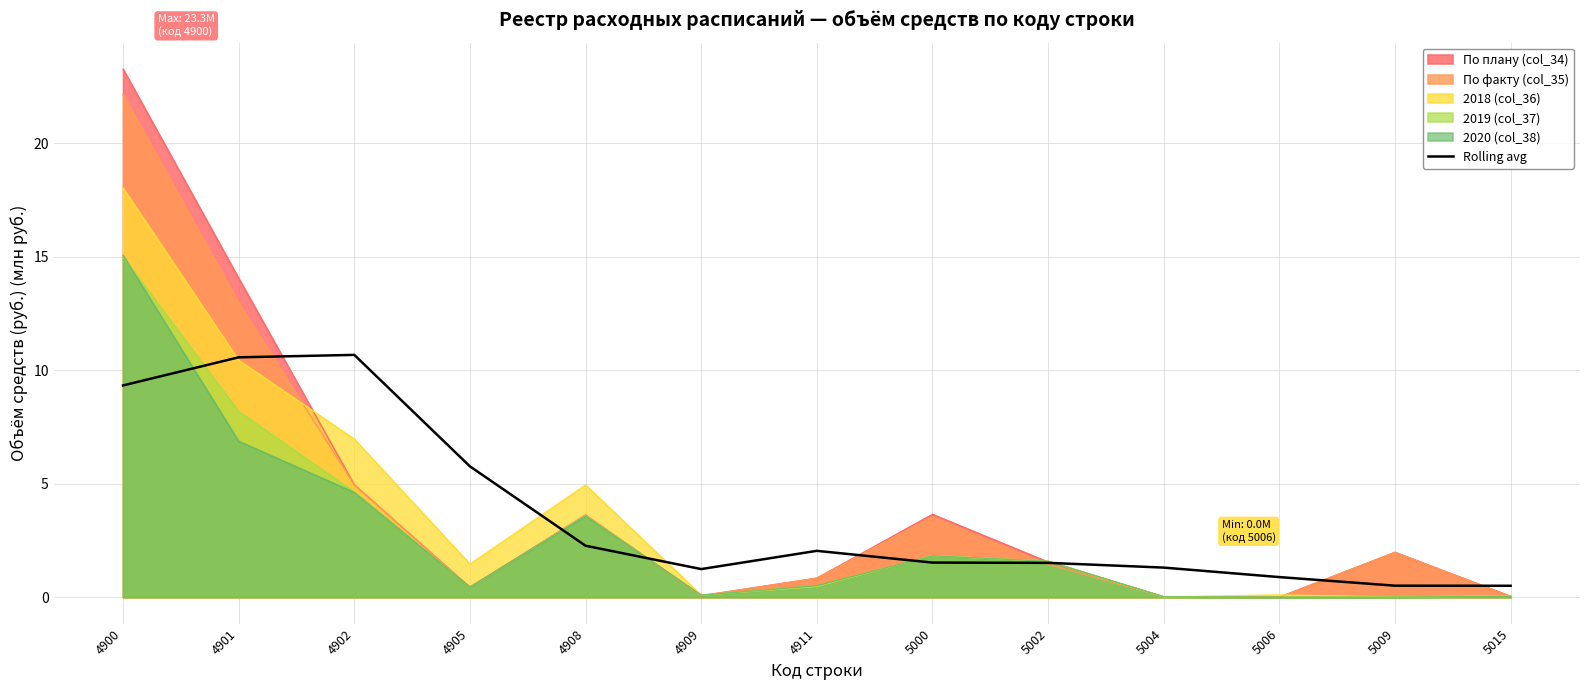

What is the maximum value shown in the chart?

23.3